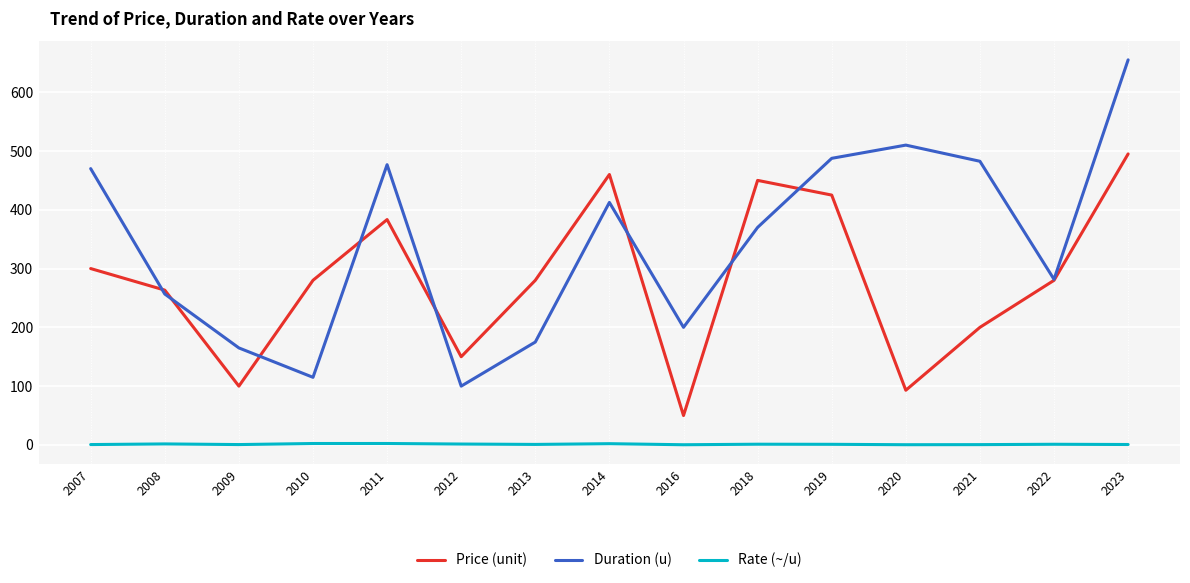

The Duration (u) series shows 256.7 at 2008. True or false?

True